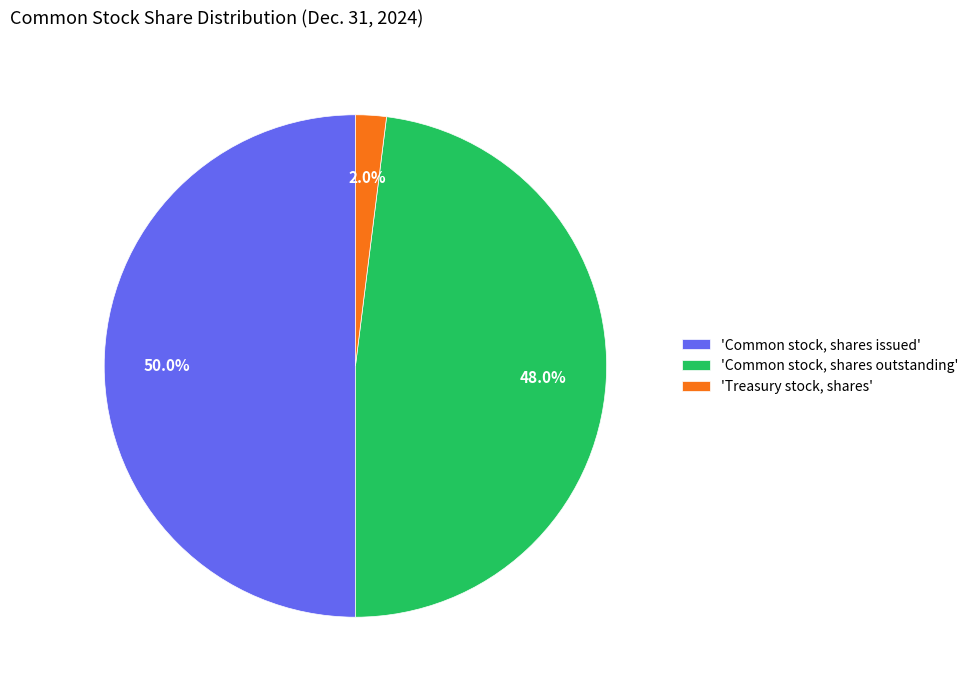

What percentage is NOT represented by 'Treasury stock, shares'?

98.0%